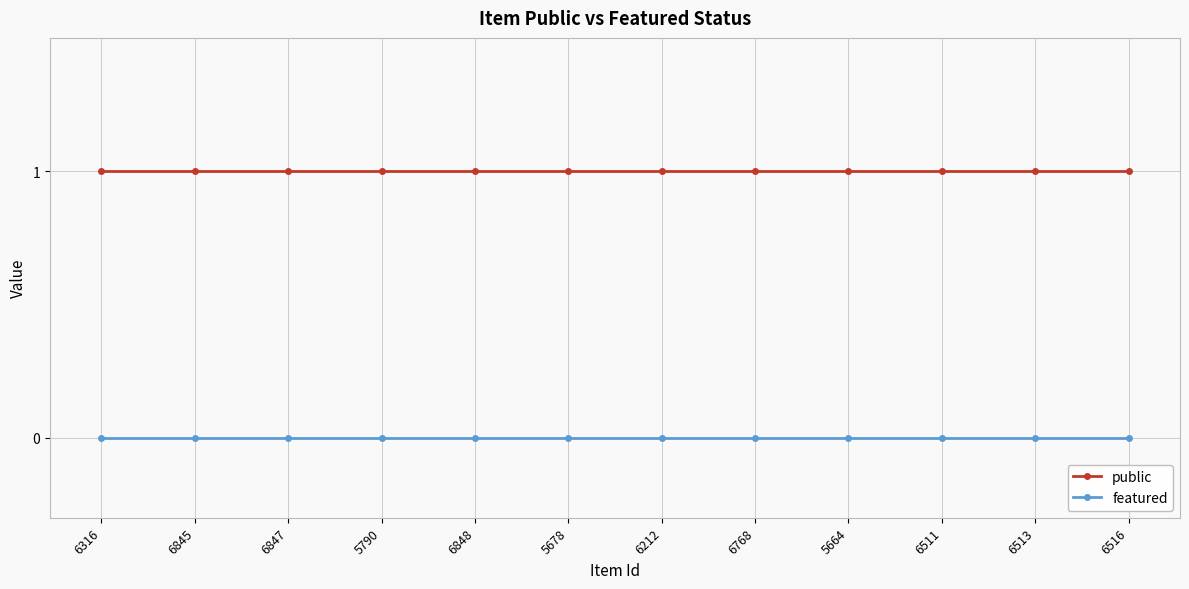

At 6845, list the series in order from largest to smallest.

public, featured